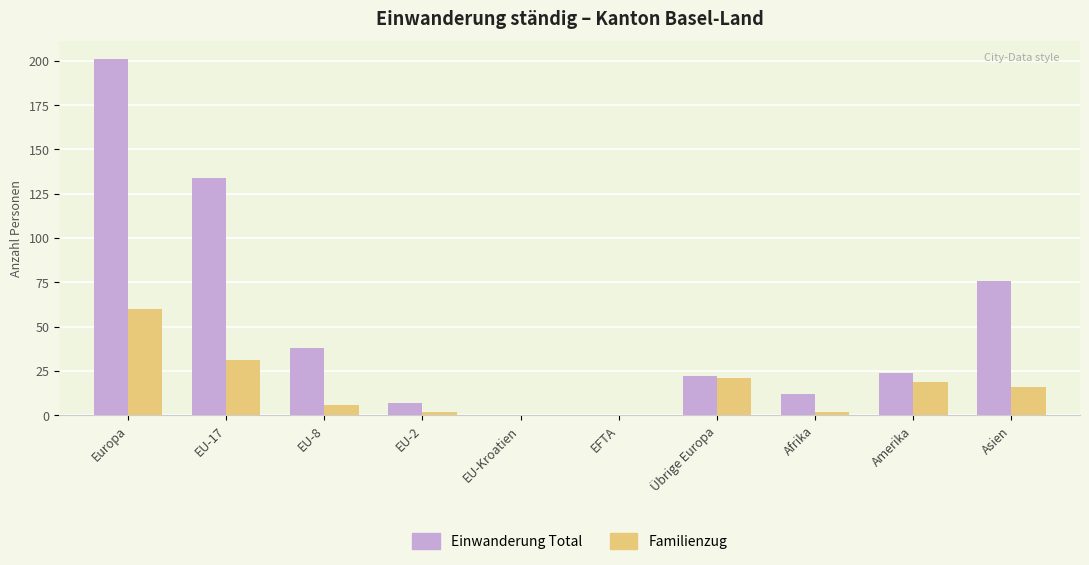

Between Europa and EU-8, which series saw the biggest shift?

Einwanderung Total